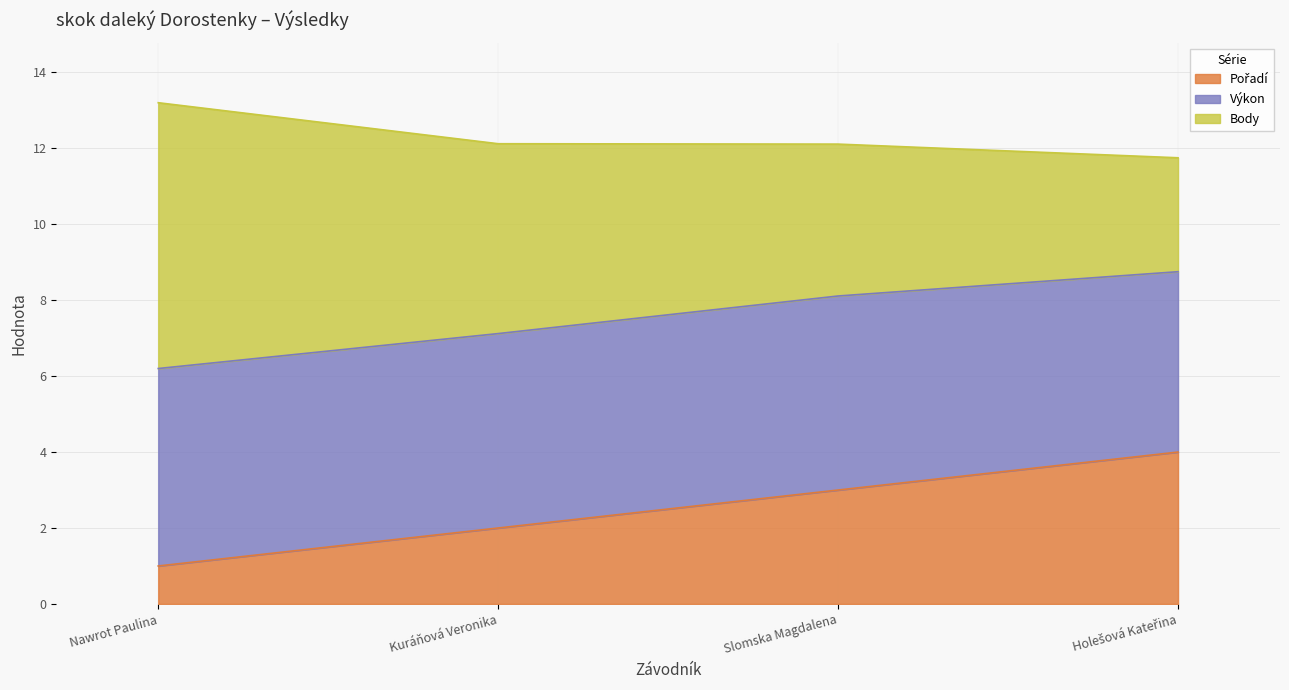

What is the sum of all Pořadí values?

10.0